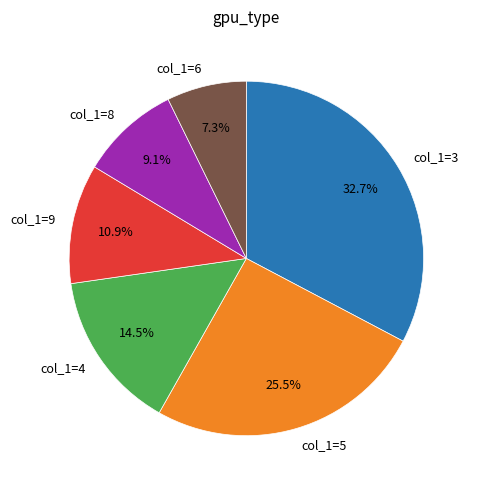

Rank the categories by value from lowest to highest.

col_1=6, col_1=8, col_1=9, col_1=4, col_1=5, col_1=3